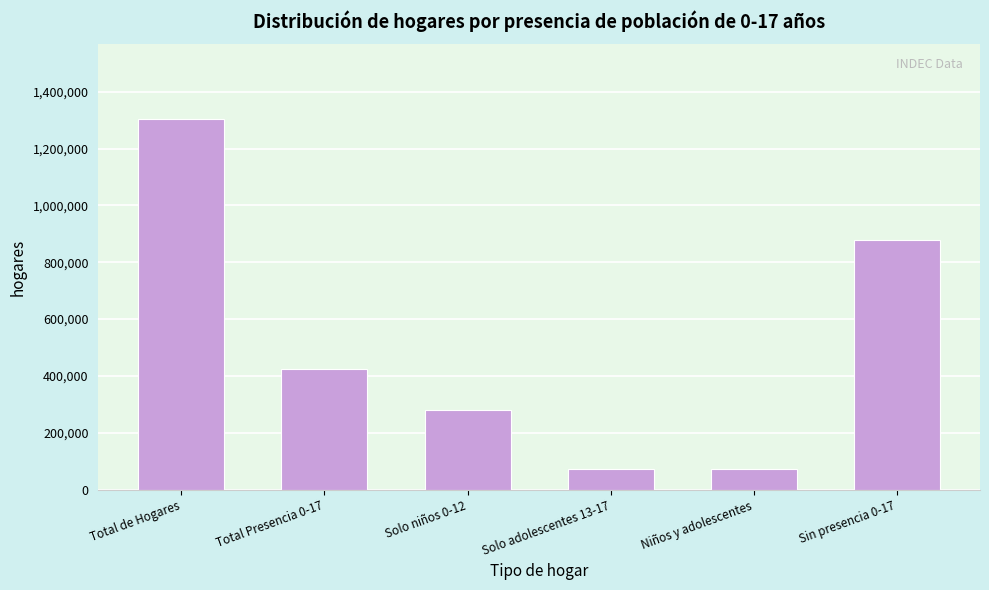

Approximately how many times larger is the value at Sin presencia 0-17 compared to Solo adolescentes 13-17?

12.0